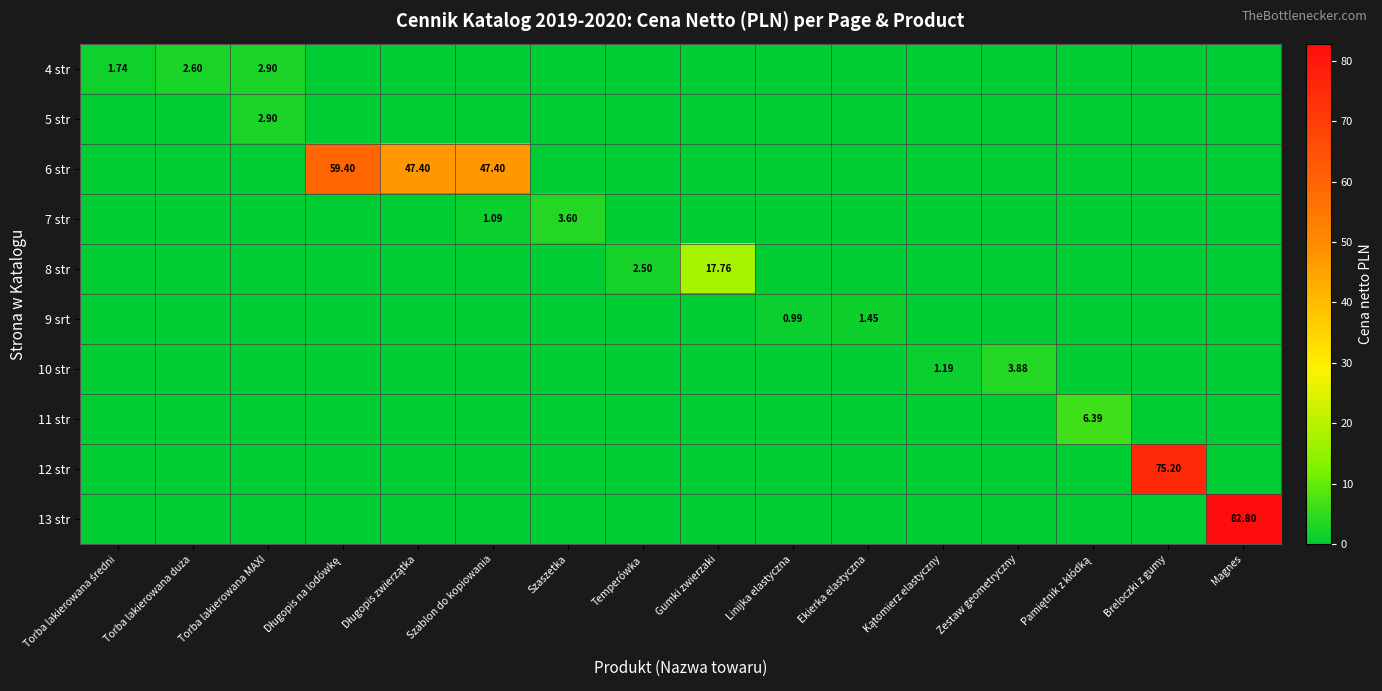

True or false: 11 str has a value of 0.0 at Torba lakierowana średni.

True